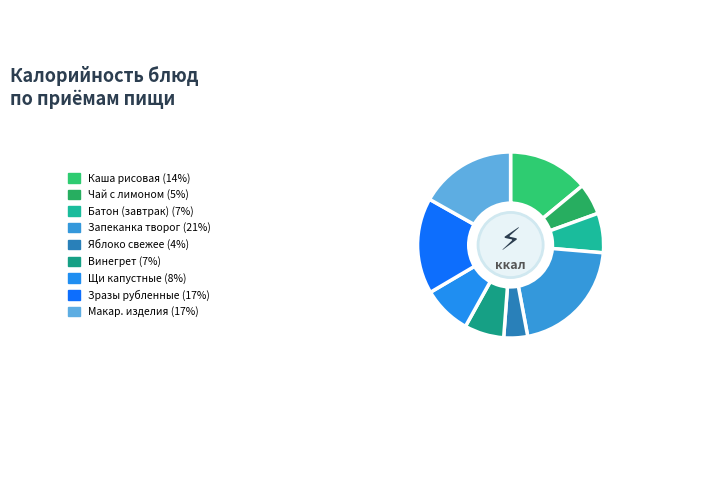

How many slices are in this pie chart?

9